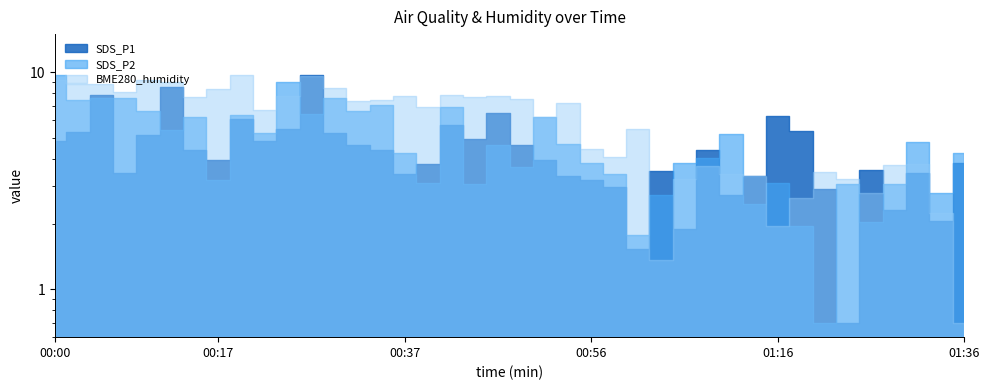

How many lines are shown in the chart?

3